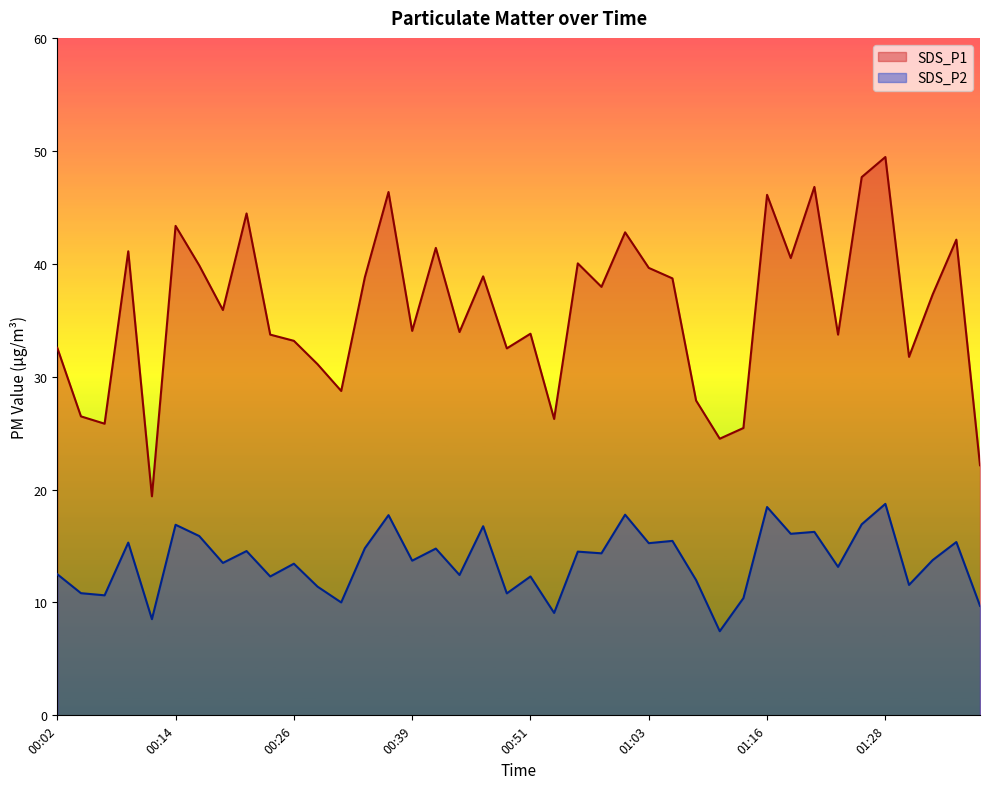

How many distinct data groups are displayed?

2